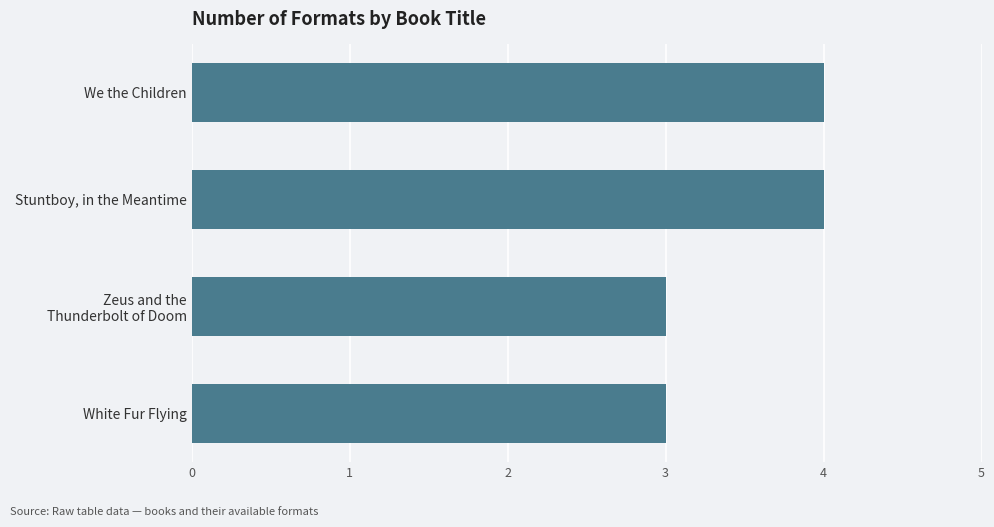

True or false: the data shows 4 at Stuntboy, in the Meantime.

True